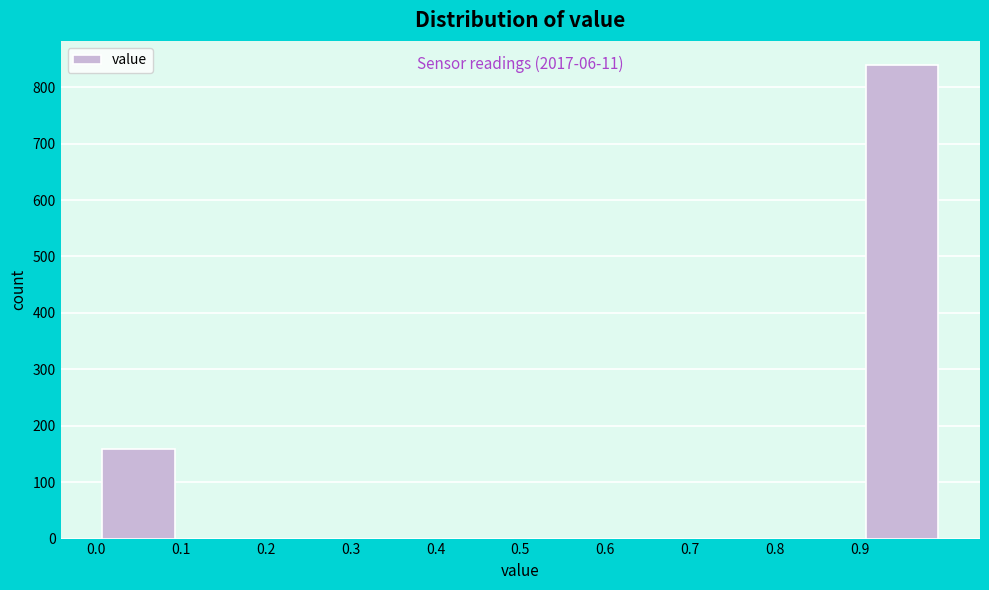

Over which range of the x-axis is the bar tallest?

0.9 to 1.0